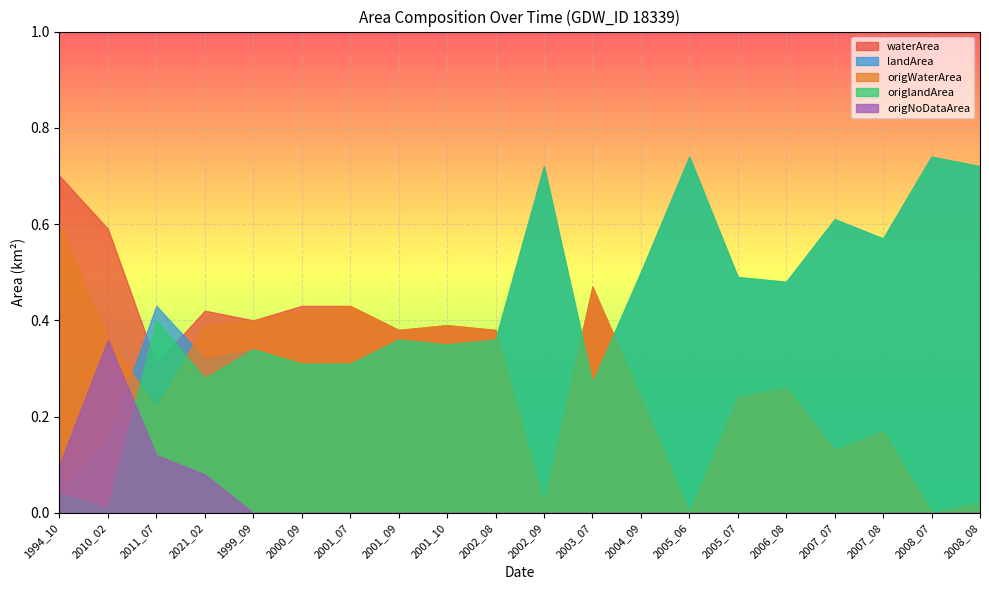

Where is origlandArea nearest to the value 0?

2010_02